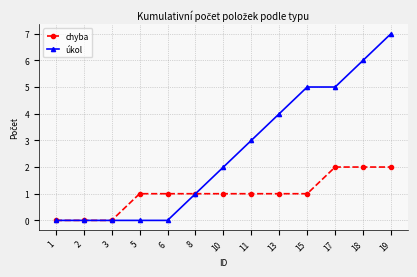

What are all the series names shown in the legend?

chyba, úkol